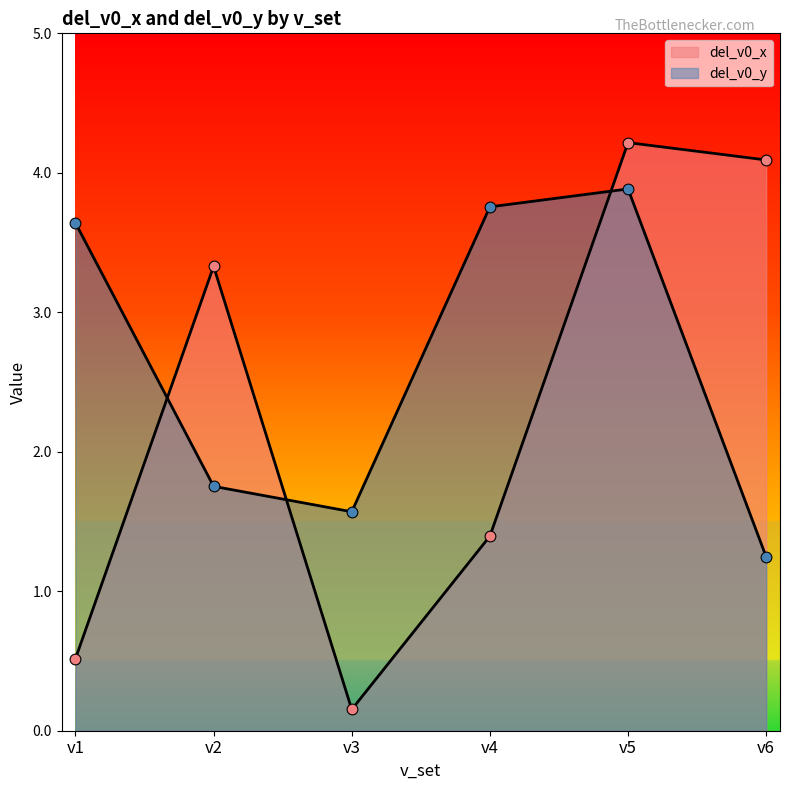

At which category is the sum across all series the highest?

v5